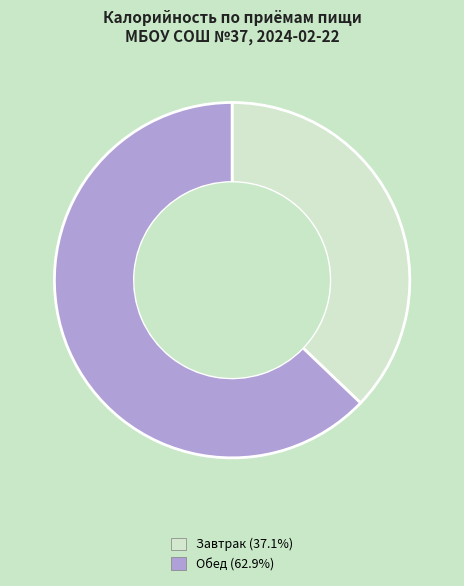

Combined, do Завтрак and Обед account for over 50%?

Yes